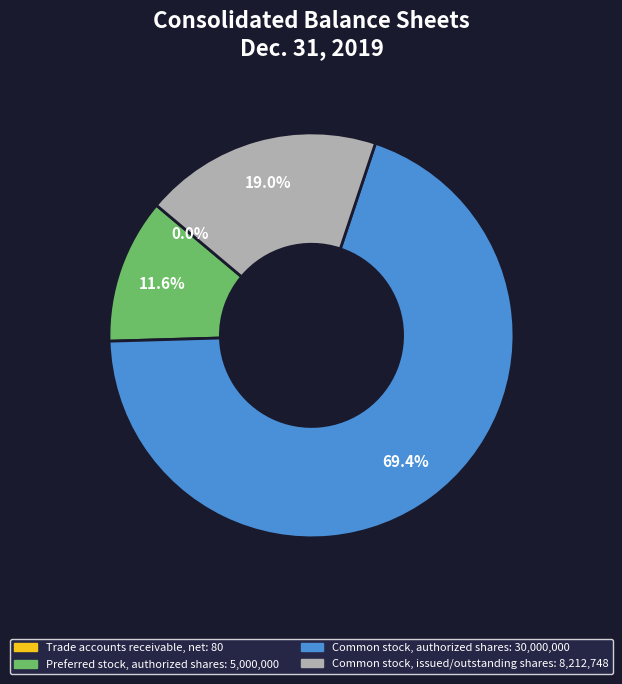

What is the largest slice in the pie chart?

Common stock, authorized shares